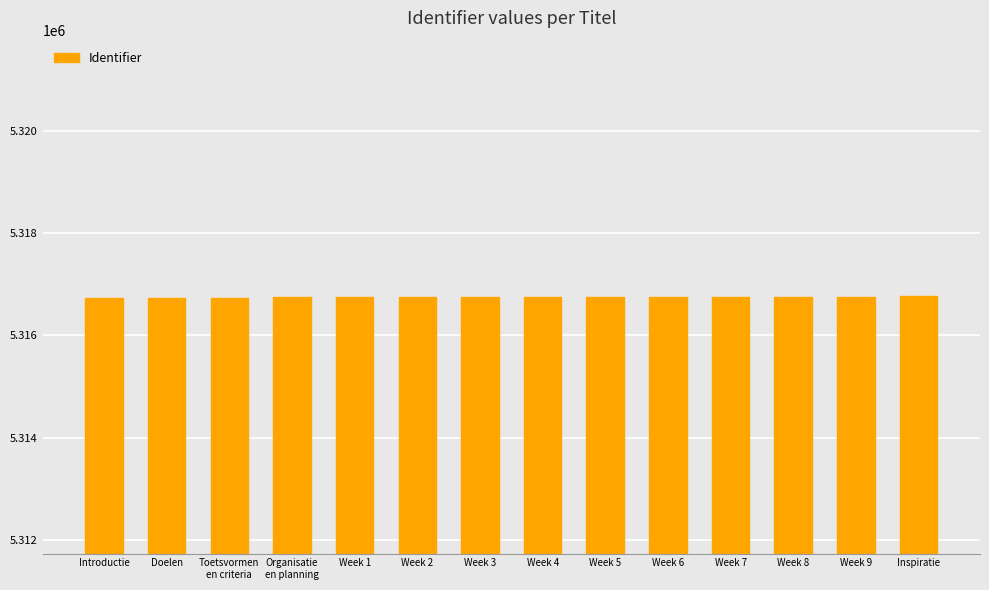

The chart shows a value of 5316735 at Doelen. True or false?

True